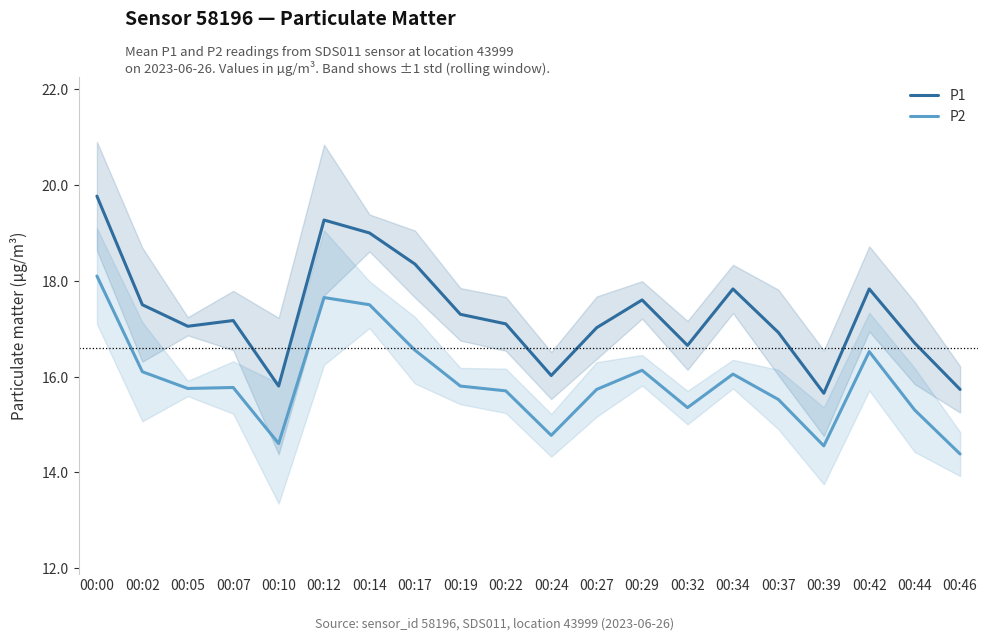

The value of P2 at 00:02 is 16.1. True or false?

True